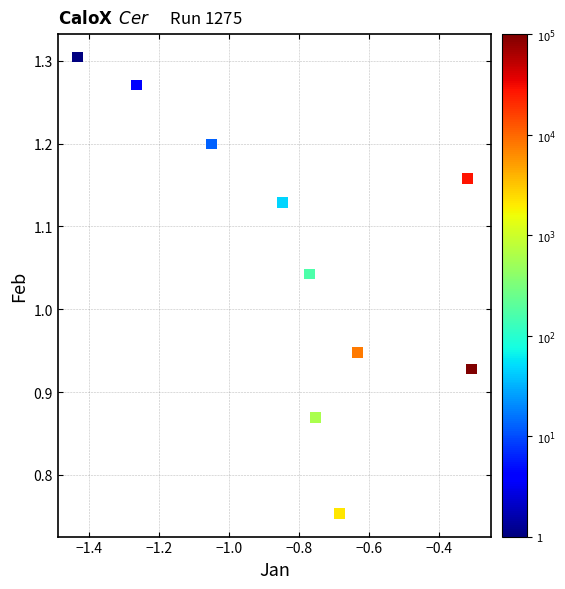

What is the range of Y values (max minus min)?

0.6